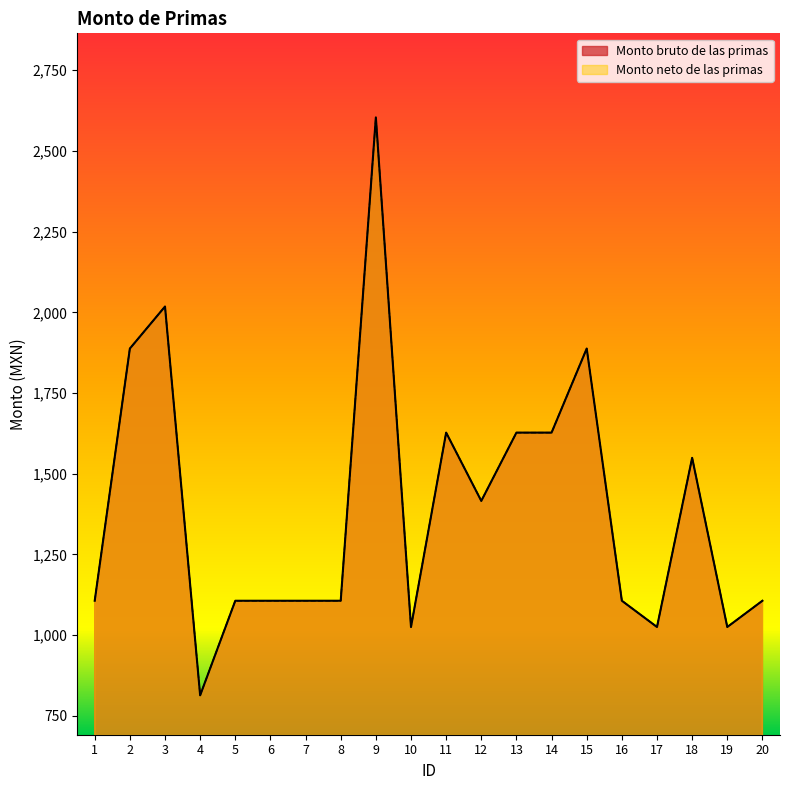

What is the average value of the Monto neto de las primas series?

1394.1